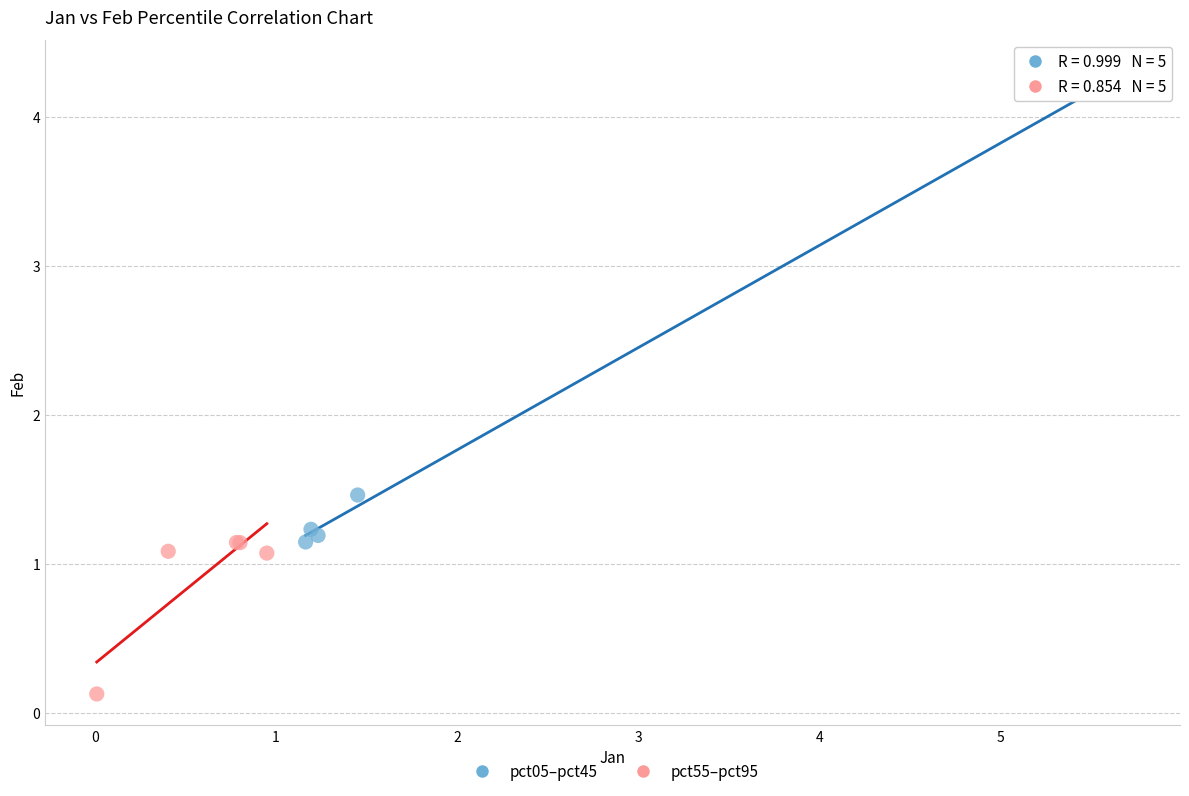

Which series has the largest Y range (max minus min)?

pct05–pct45